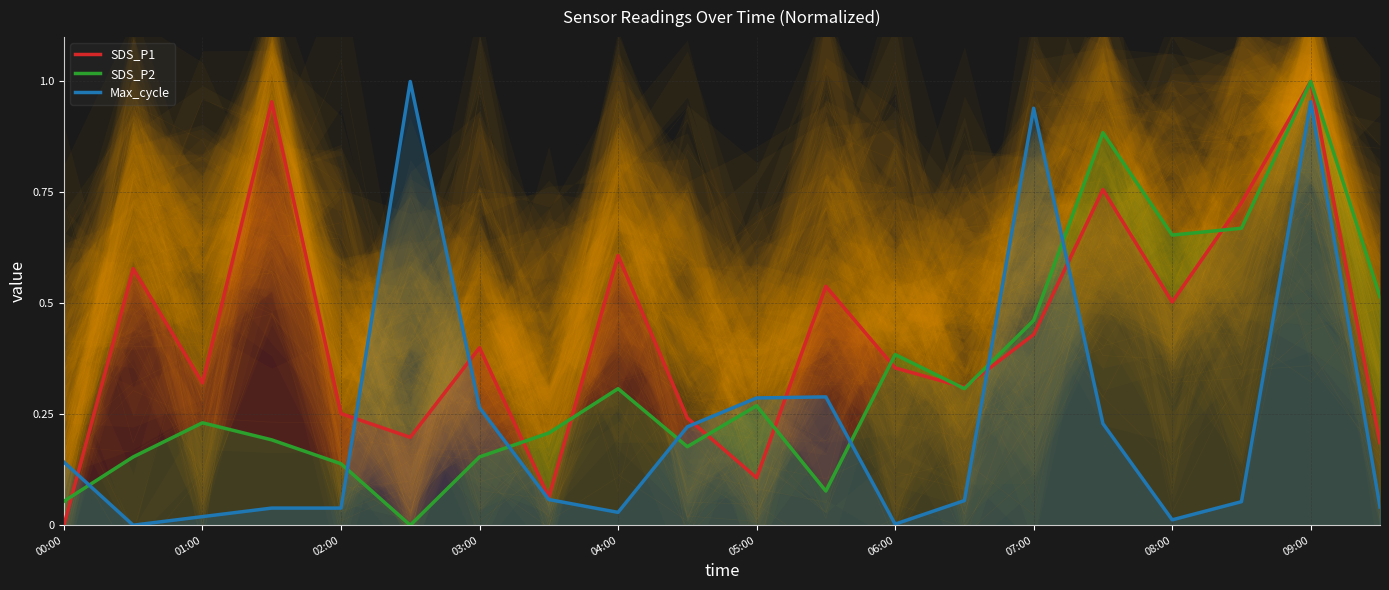

Is it true that SDS_P2 equals 0.2 at 06:00?

False